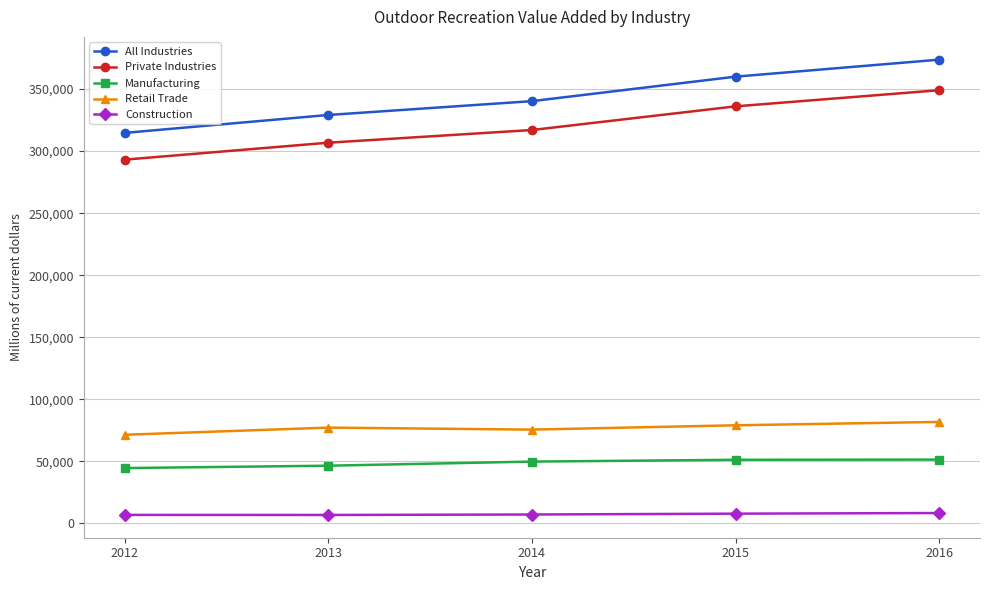

Which series has the widest spread of values?

All Industries